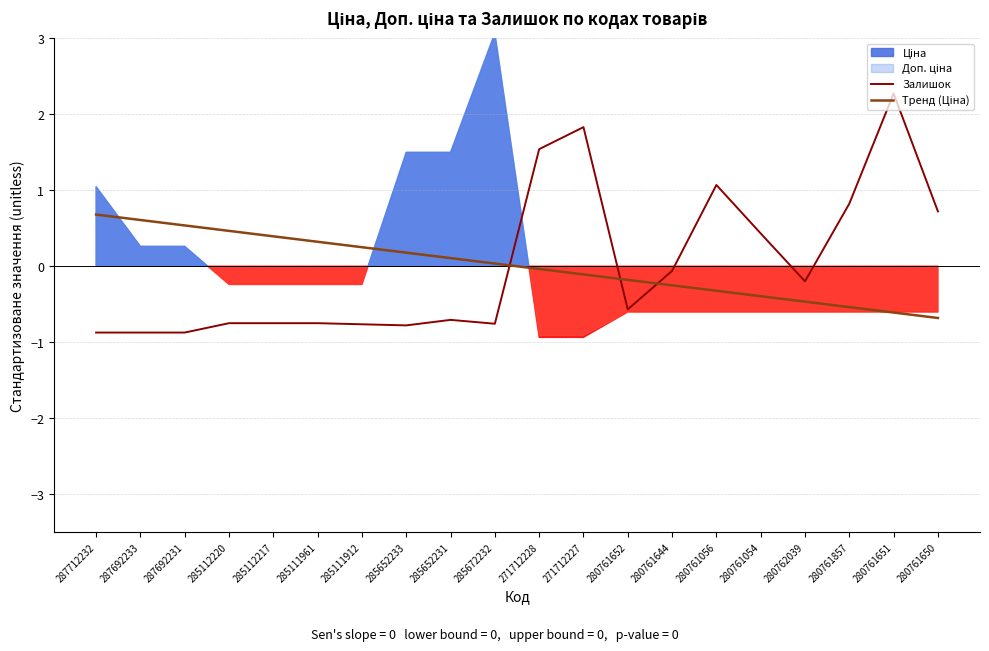

Read the Залишок value at 280761650.

0.7